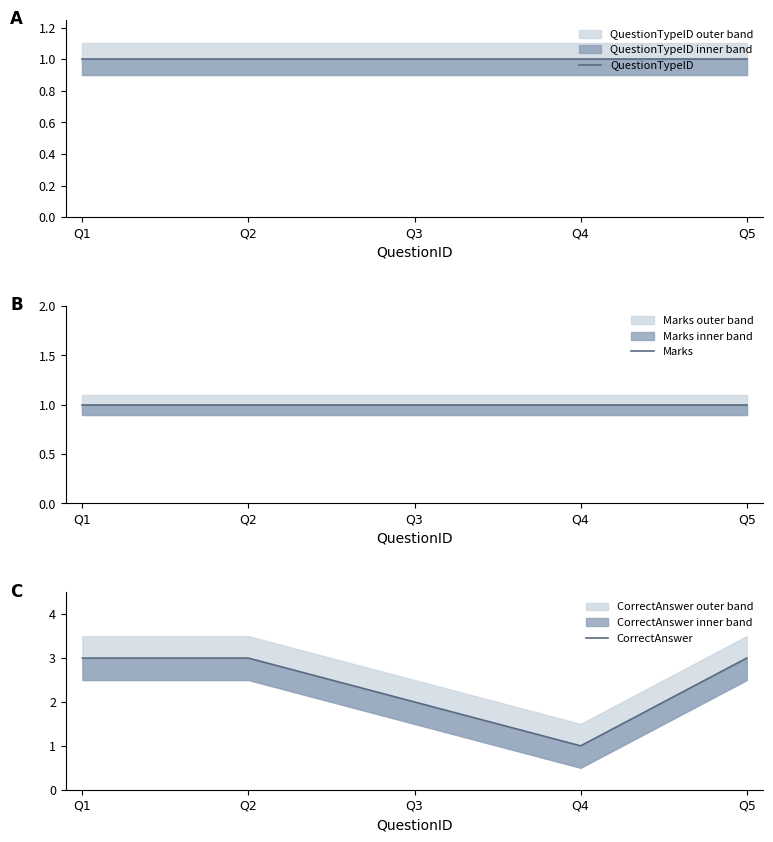

Reading left to right, extract all data points from this chart.

QuestionTypeID: 1	1	1	1	1
Marks: 1	1	1	1	1
CorrectAnswer: 3	3	2	1	3